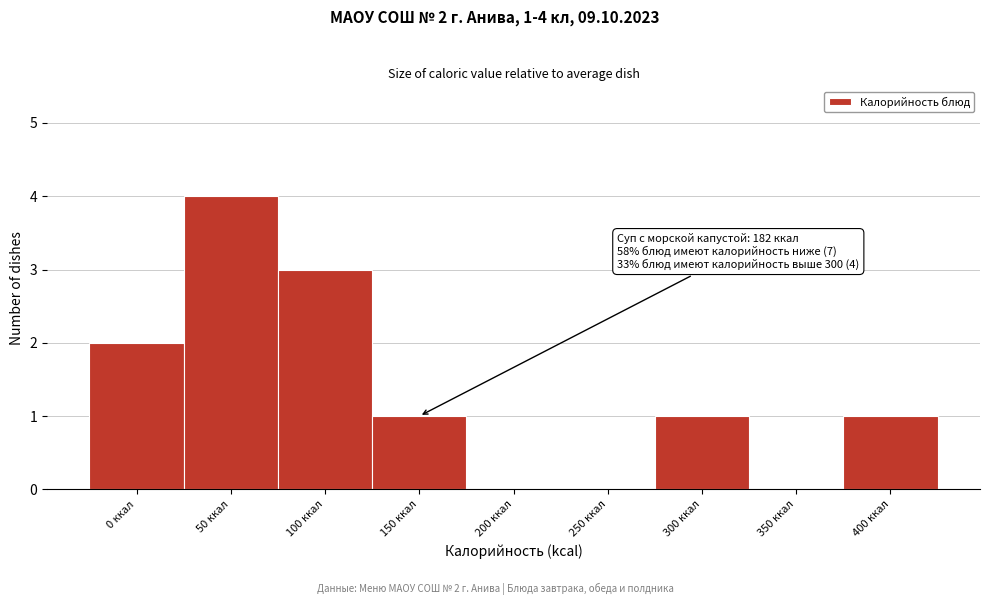

Reading right to left, transcribe all the data shown in this chart.

400 ккал=1	350 ккал=0	300 ккал=1	250 ккал=0	200 ккал=0	150 ккал=1	100 ккал=3	50 ккал=4	0 ккал=2